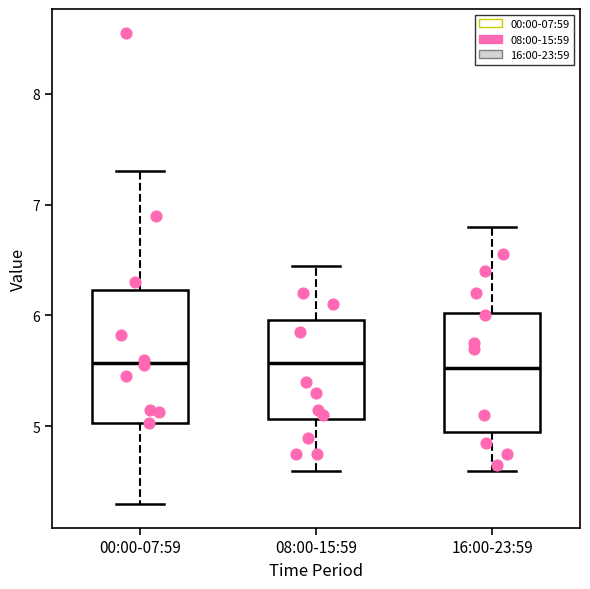

Comparing the boxes themselves (not the whiskers), which one is the tallest?

00:00-07:59